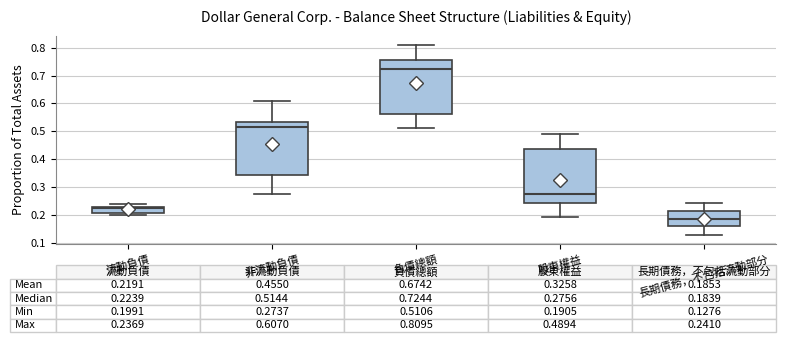

Which box has the highest median line?

負債總額